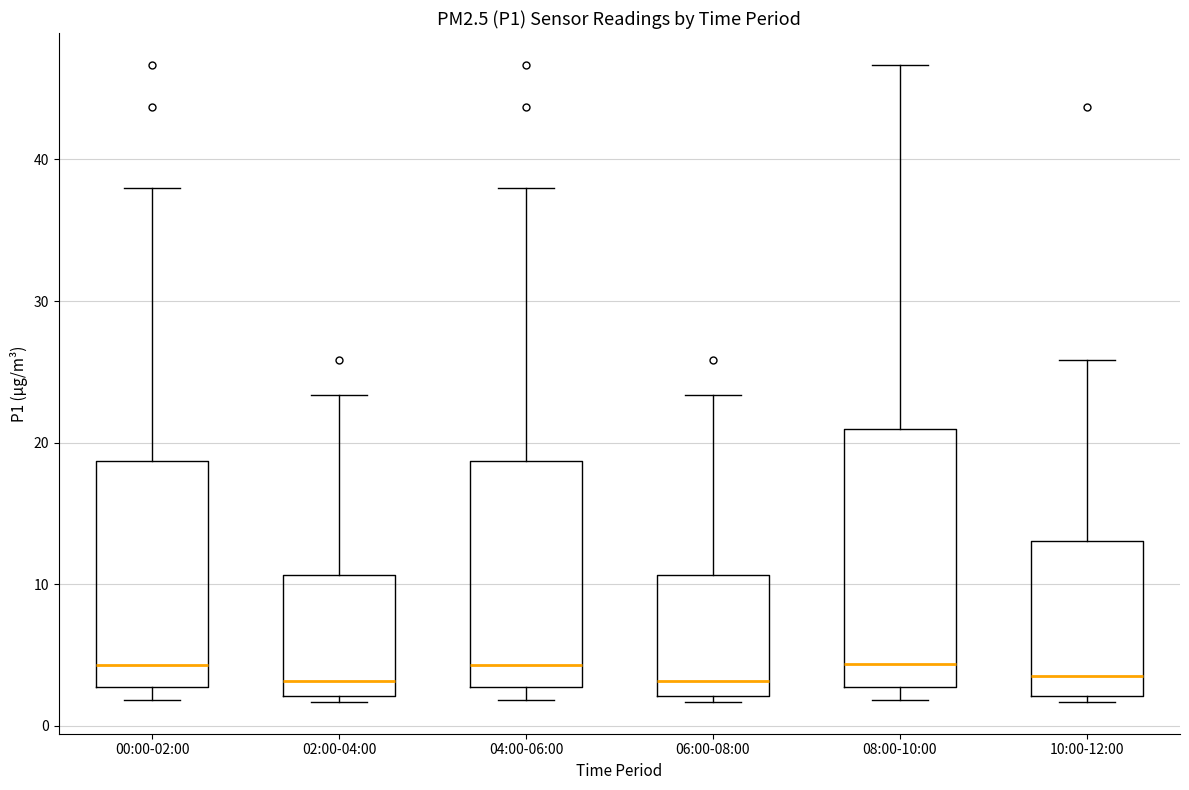

Where does the median line of the box for 06:00-08:00 sit on the y-axis? The values are not printed on the chart, so give them approximately, as read against the axis.

3